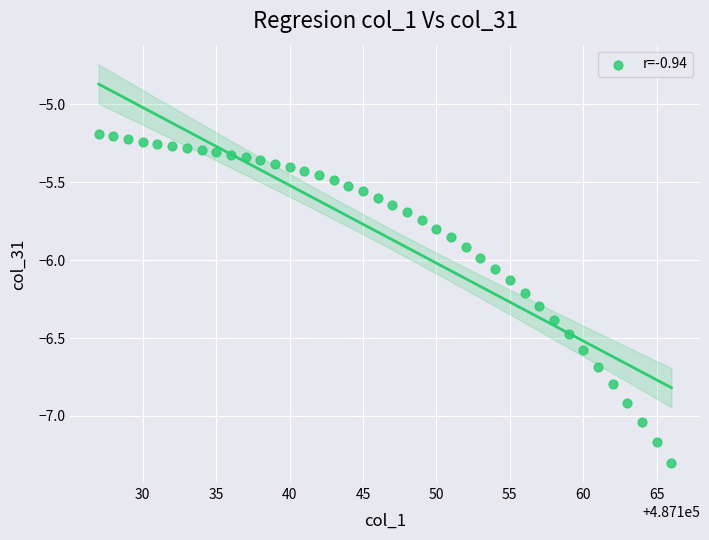

What is the range of Y values (max minus min)?

2.1